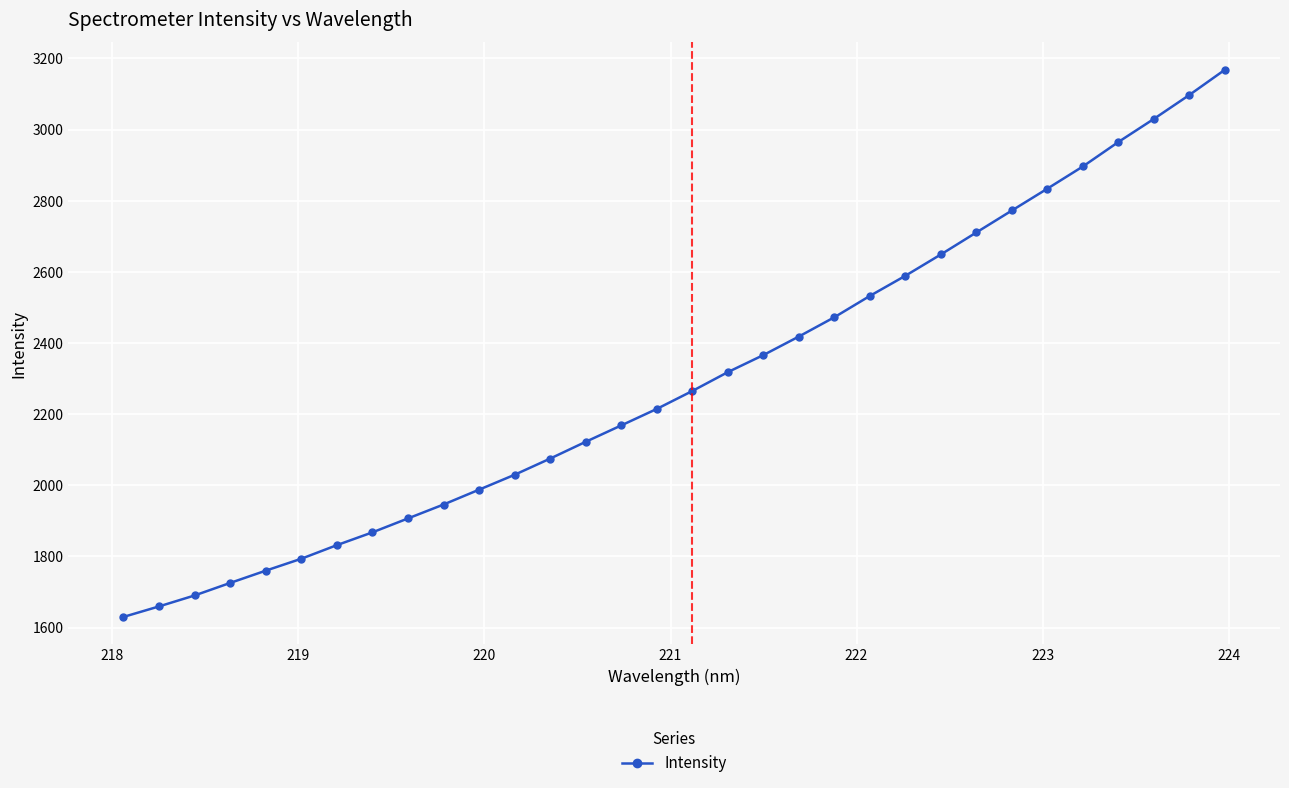

True or false: the data has more than 2 interior local peaks.

False